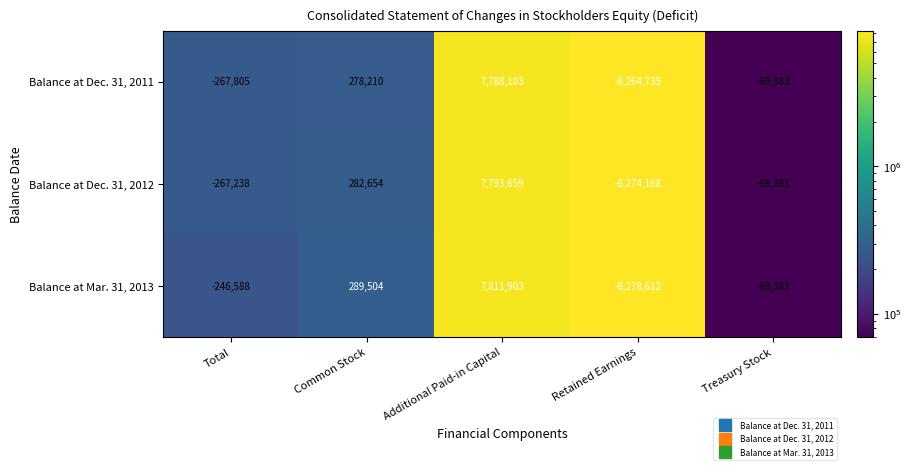

The Balance at Mar. 31, 2013 series shows -8278612 at Retained Earnings. True or false?

True